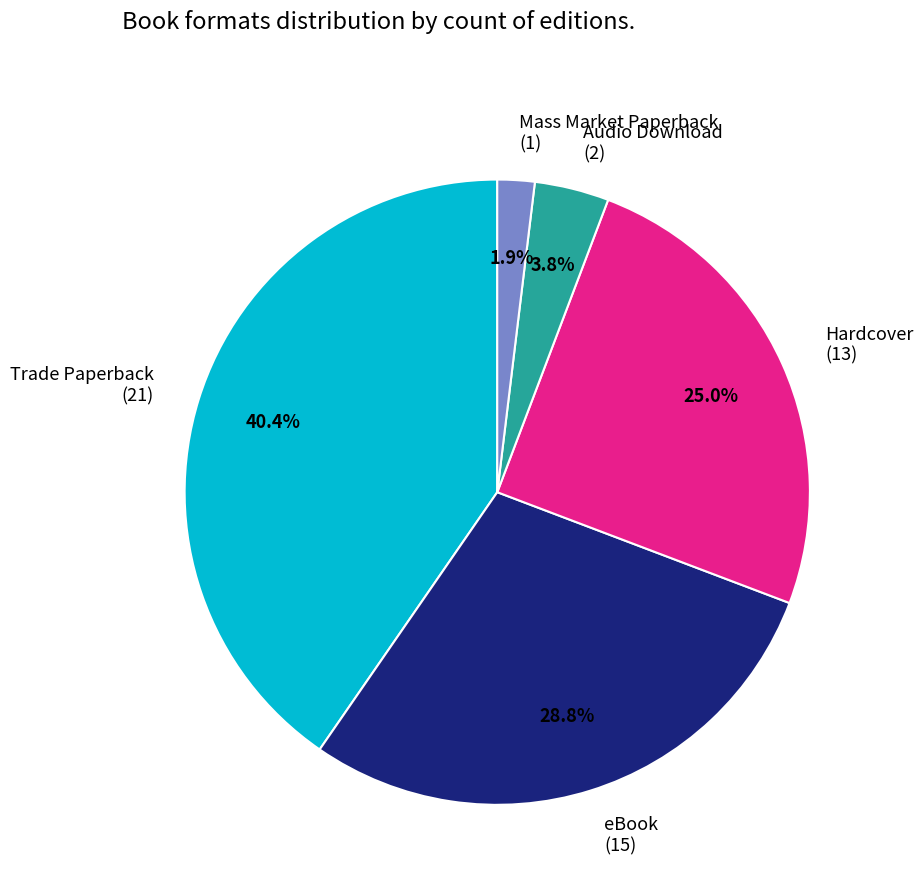

Which slice is the smallest?

Mass Market Paperback